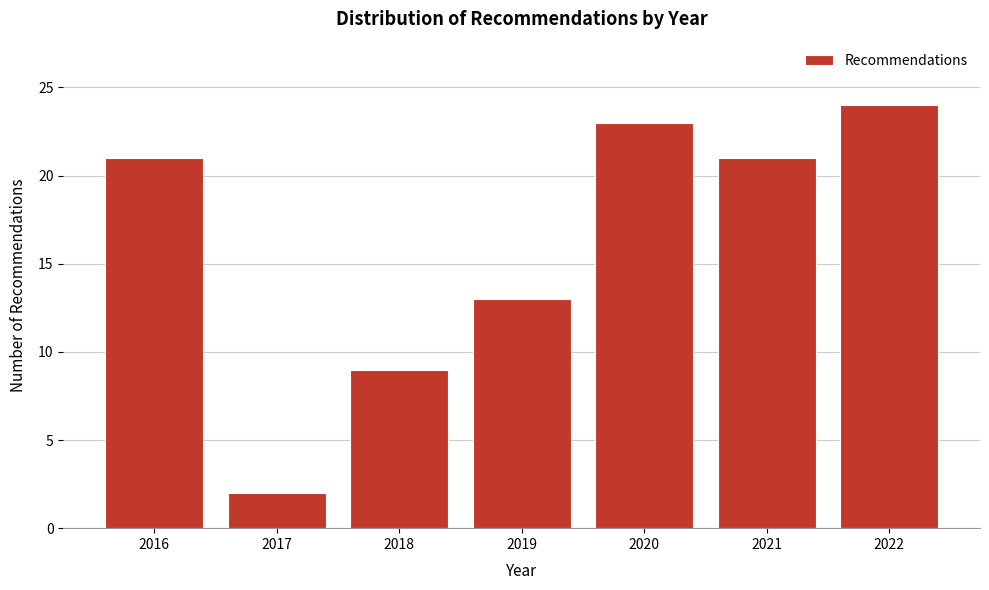

Reading left to right, list all the values displayed in this chart.

21	2	9	13	23	21	24